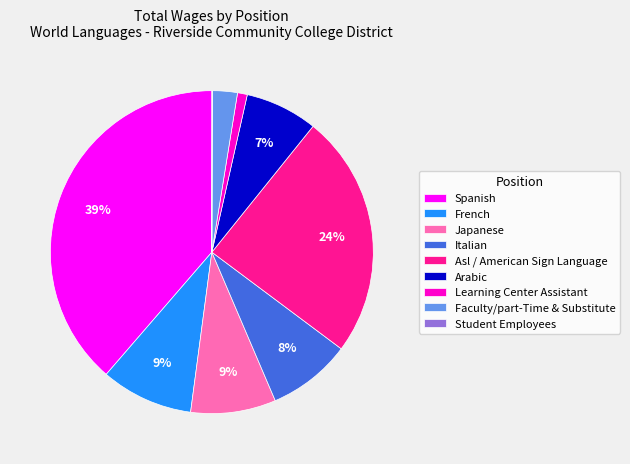

To the nearest percent, what percentage of the pie is Arabic?

7%